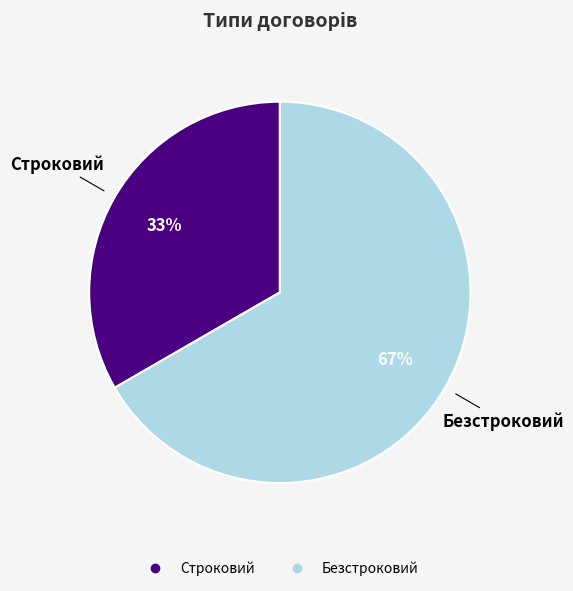

To the nearest percent, what percentage of the pie is Безстроковий?

67%